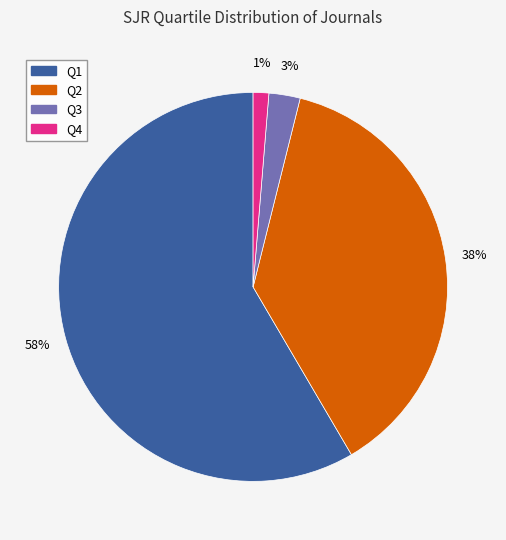

To the nearest percent, what is the combined percentage of Q3 and Q4?

4%